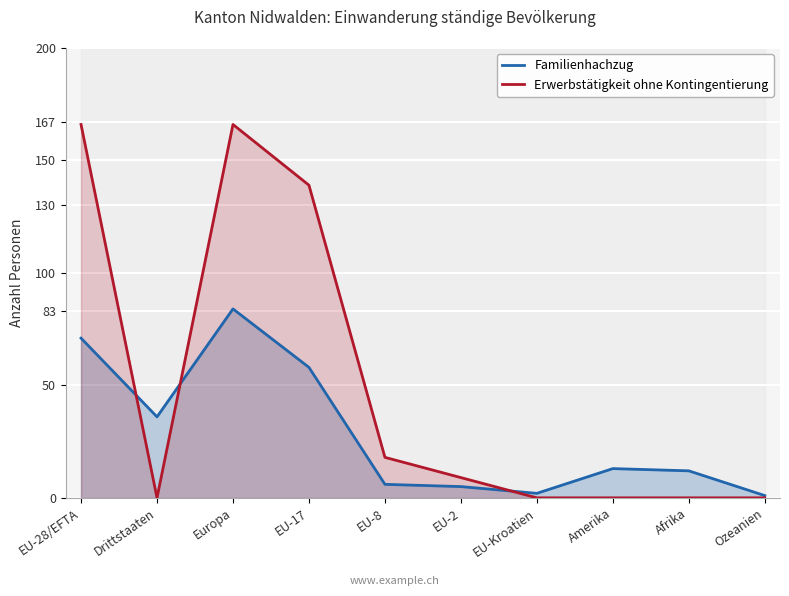

How many interior local peaks does the Erwerbstätigkeit ohne Kontingentierung series have?

1